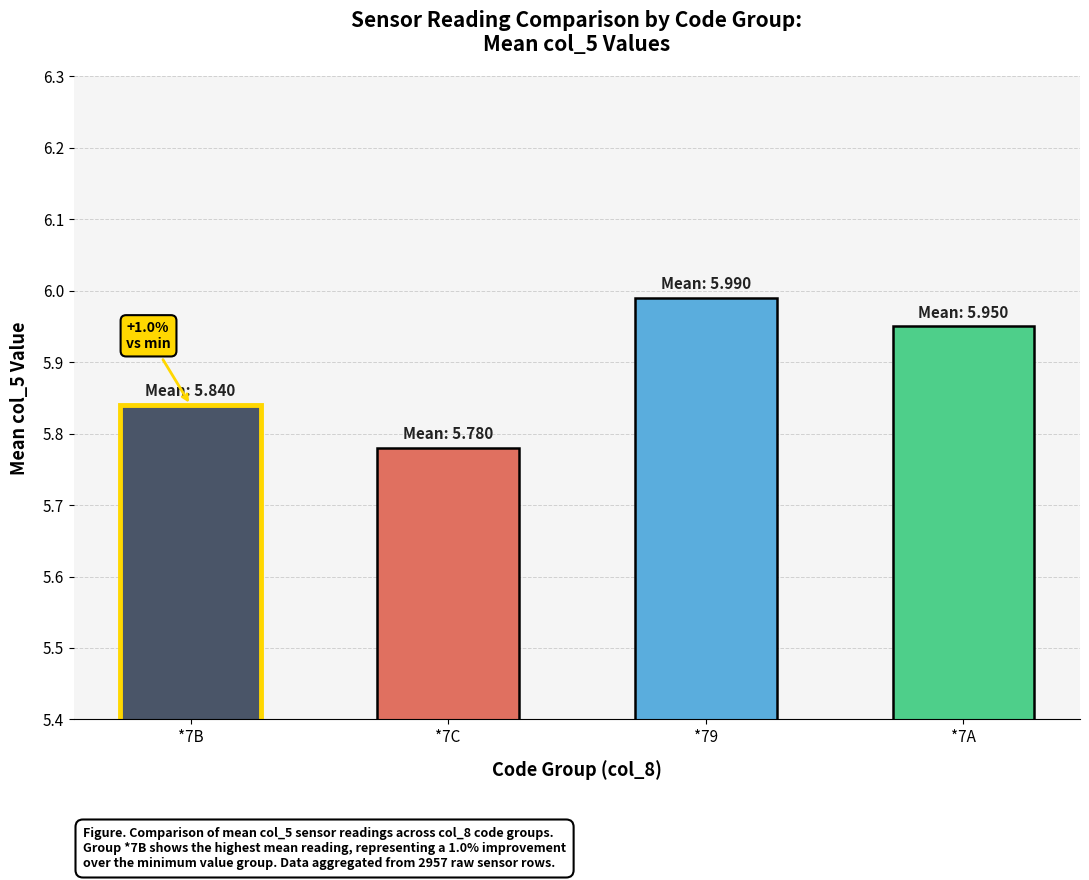

Which label corresponds to the largest value in the chart?

*79